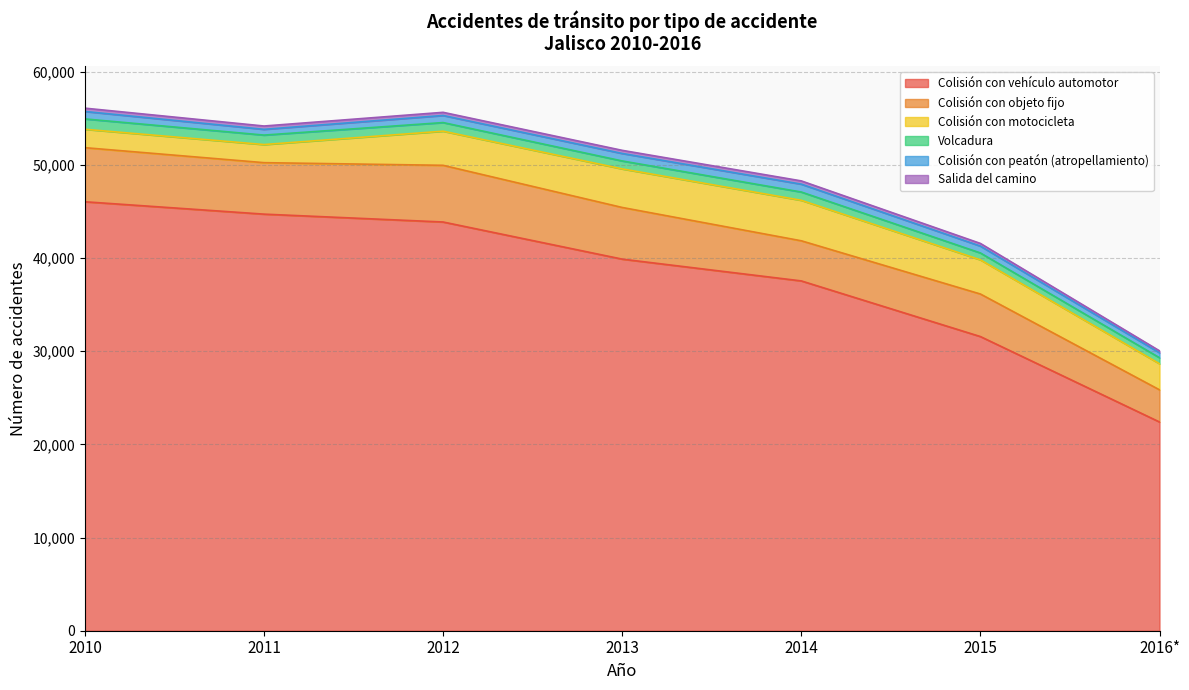

How many data points does each series have?

7